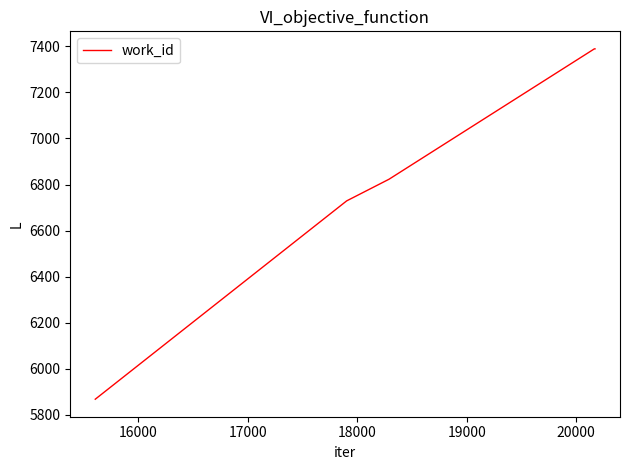

How many distinct data groups are displayed?

1